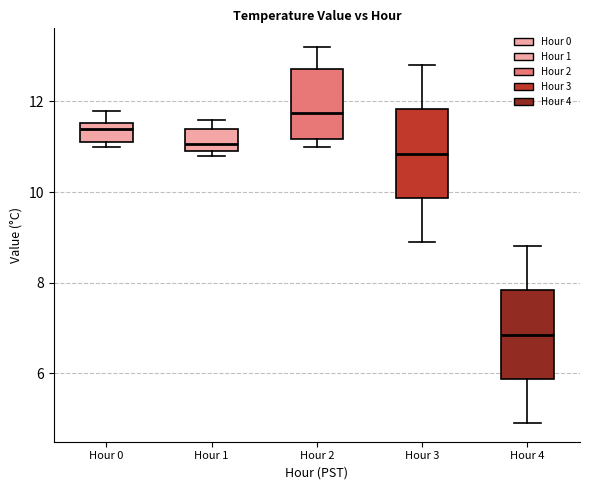

Which box has the lowest median line?

Hour 4